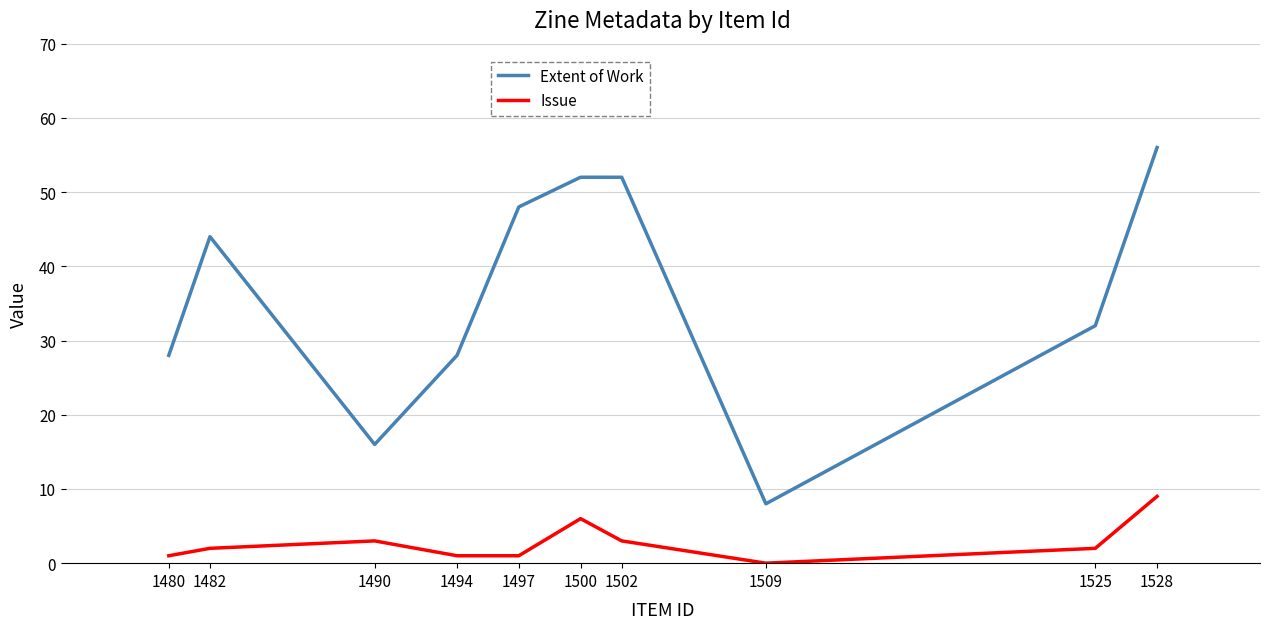

True or false: Extent of Work and Issue cross at least once.

False